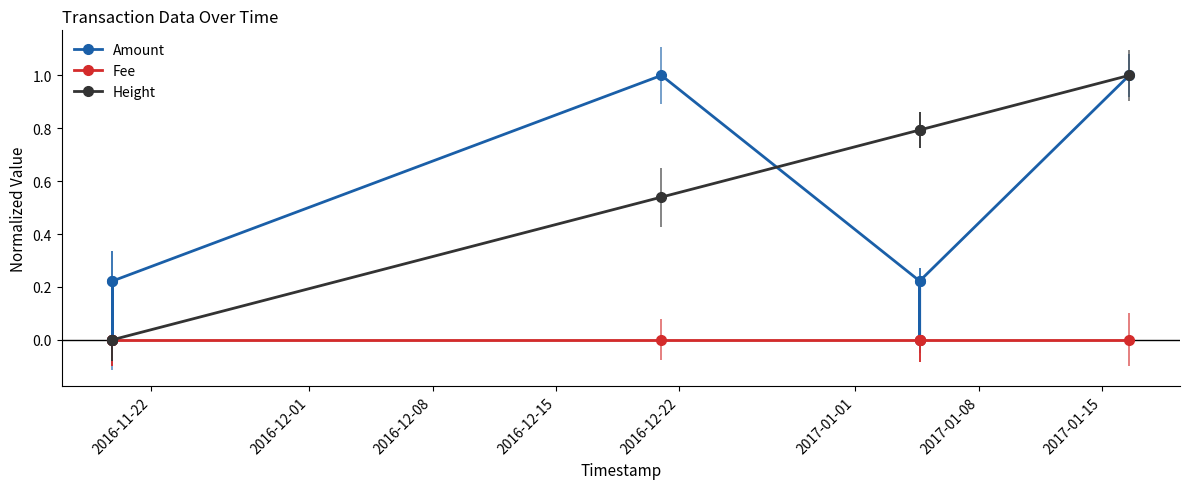

At which category is the sum across all series the highest?

2017-01-15